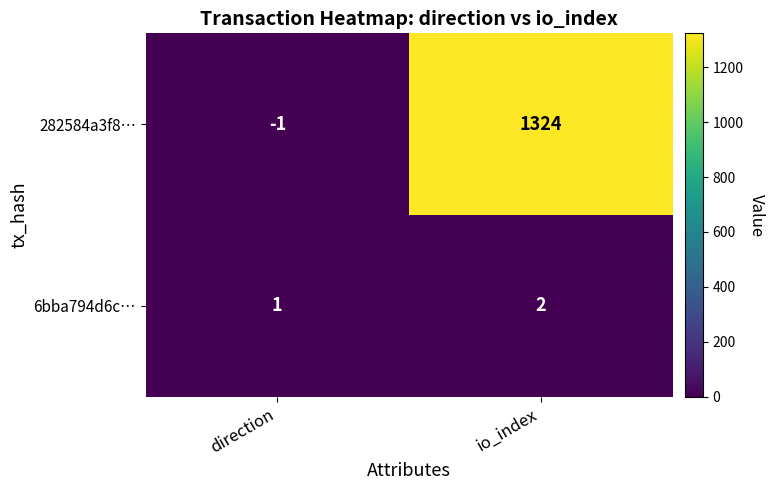

What is the maximum value shown in the chart?

1324